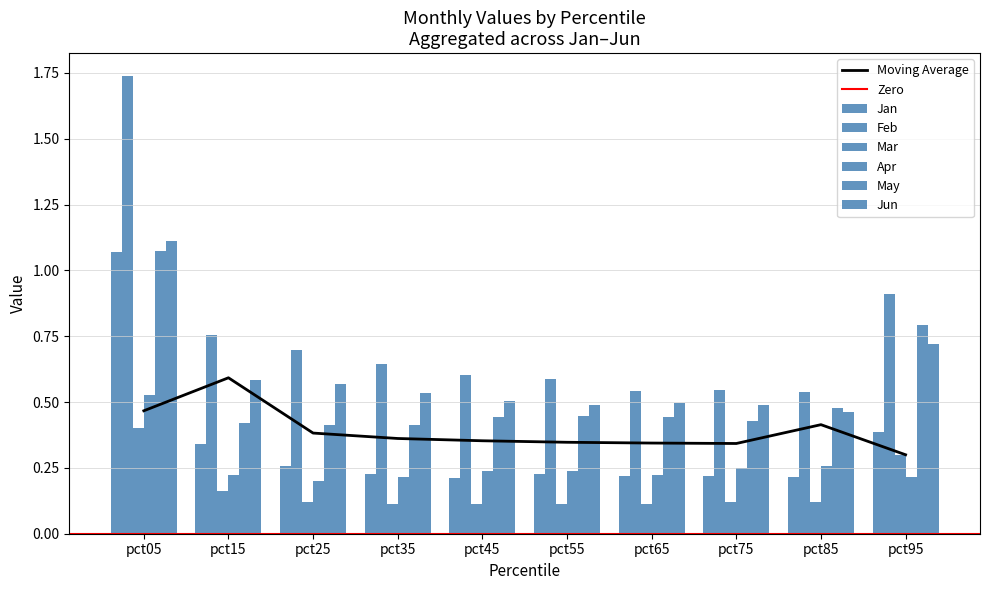

What value does the Jan series have at pct65?

0.2